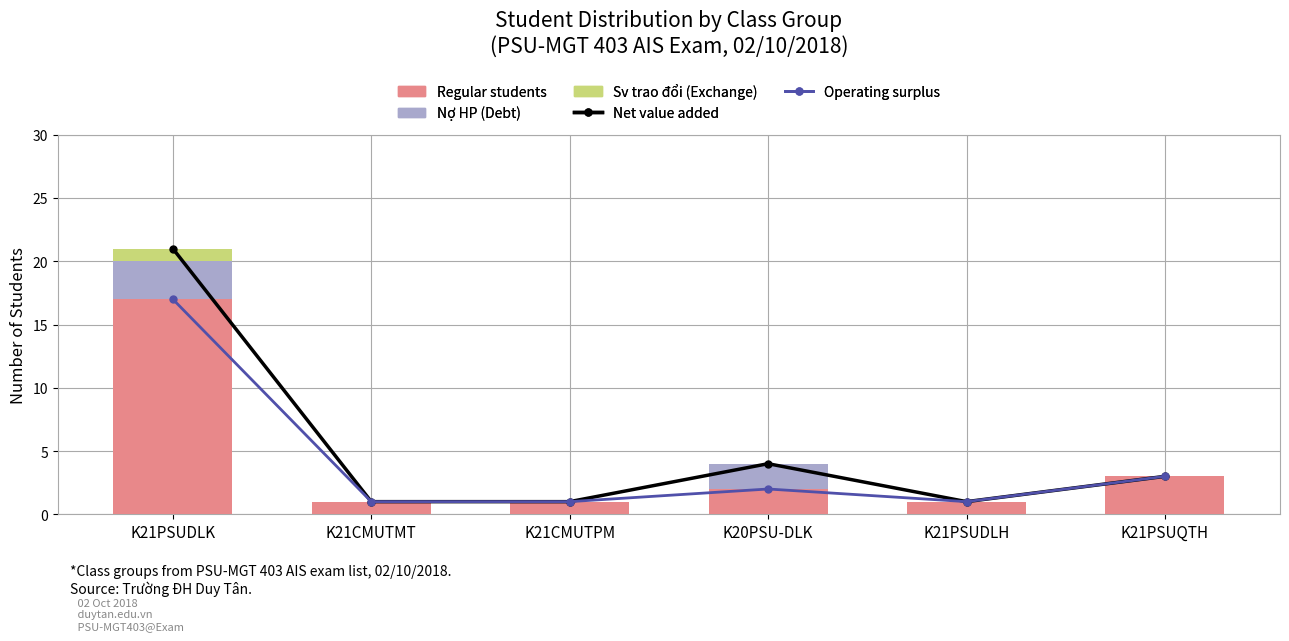

What is the total value across all series at K21PSUDLH?

3